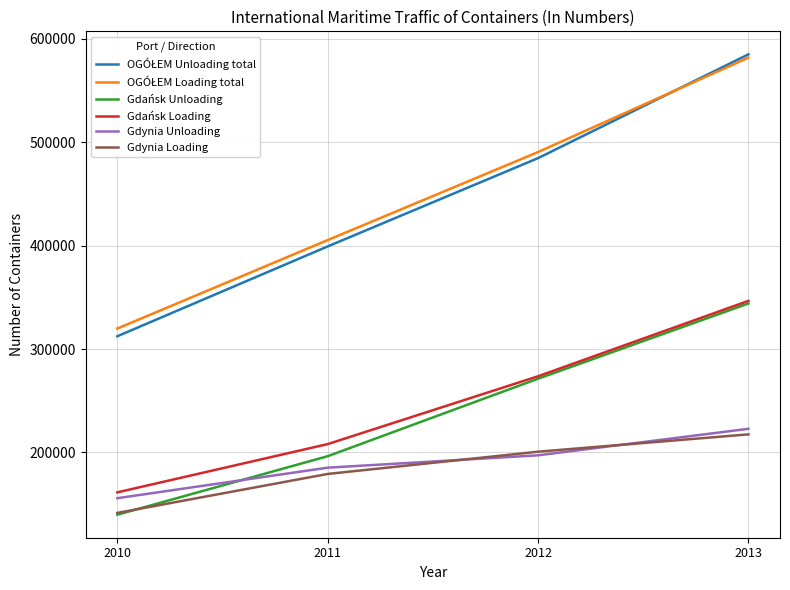

Rank the categories by Gdynia Unloading value from lowest to highest.

2010, 2011, 2012, 2013